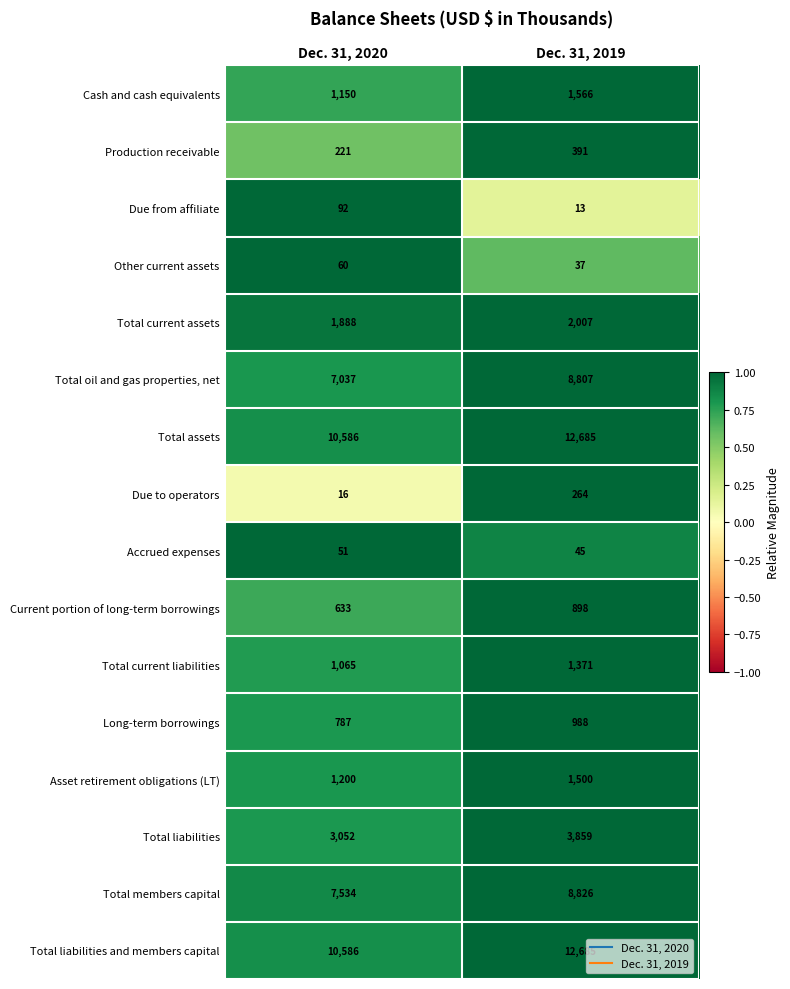

At which category does the chart reach its minimum across all series?

Dec. 31, 2019